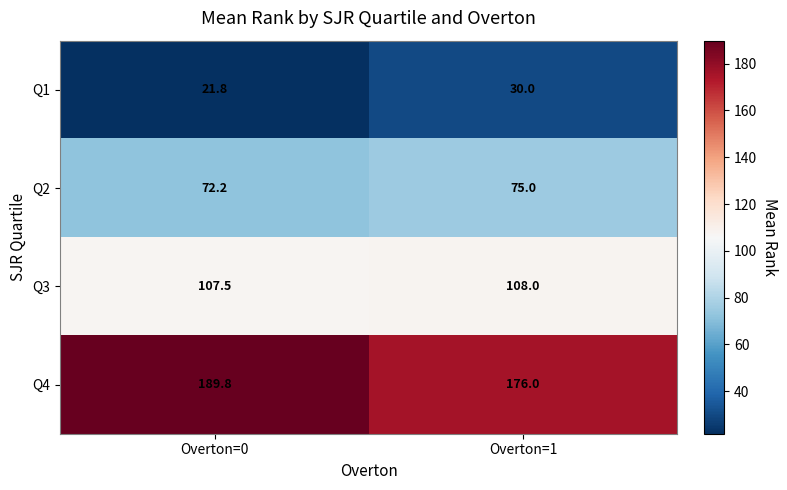

Count the number of categories in the chart.

2